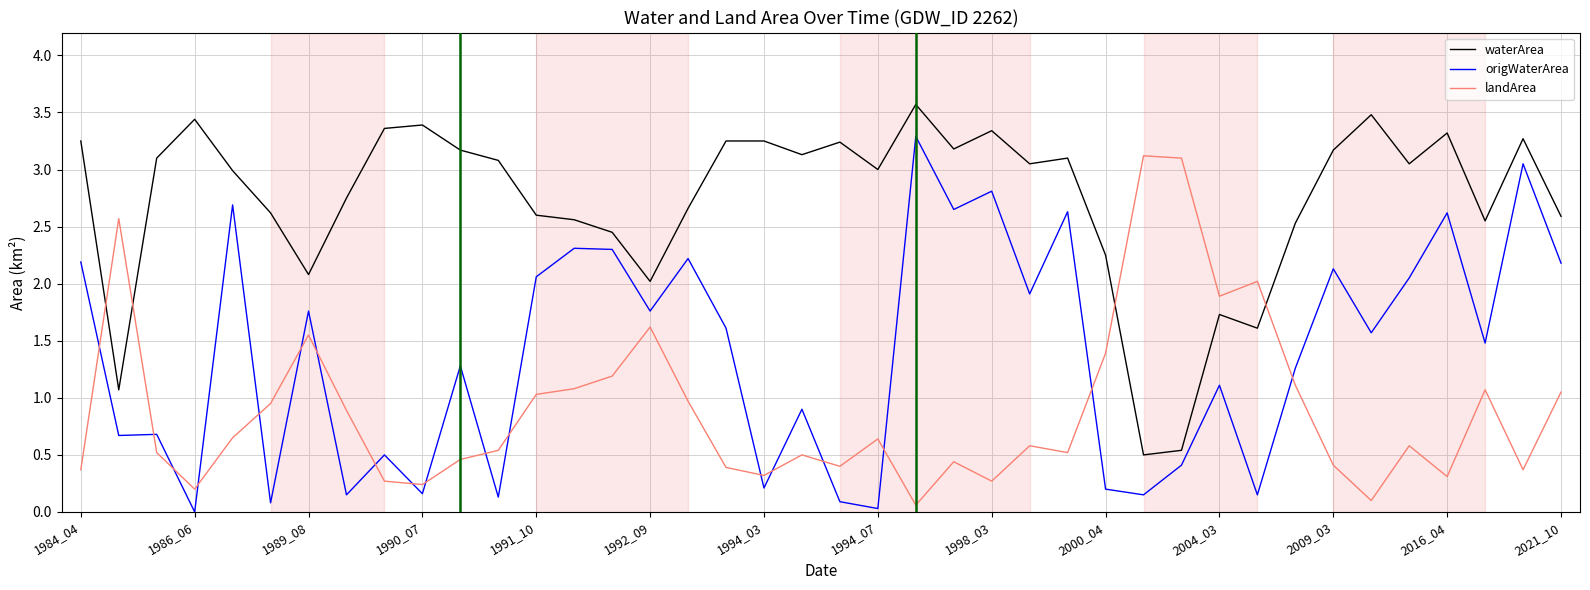

What are all the series names shown in the legend?

waterArea, origWaterArea, landArea